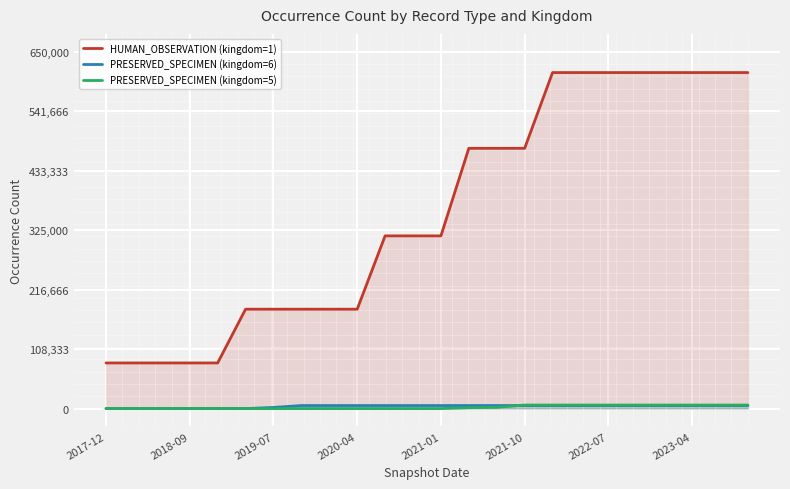

Which series has the widest spread of values?

HUMAN_OBSERVATION (kingdom=1)